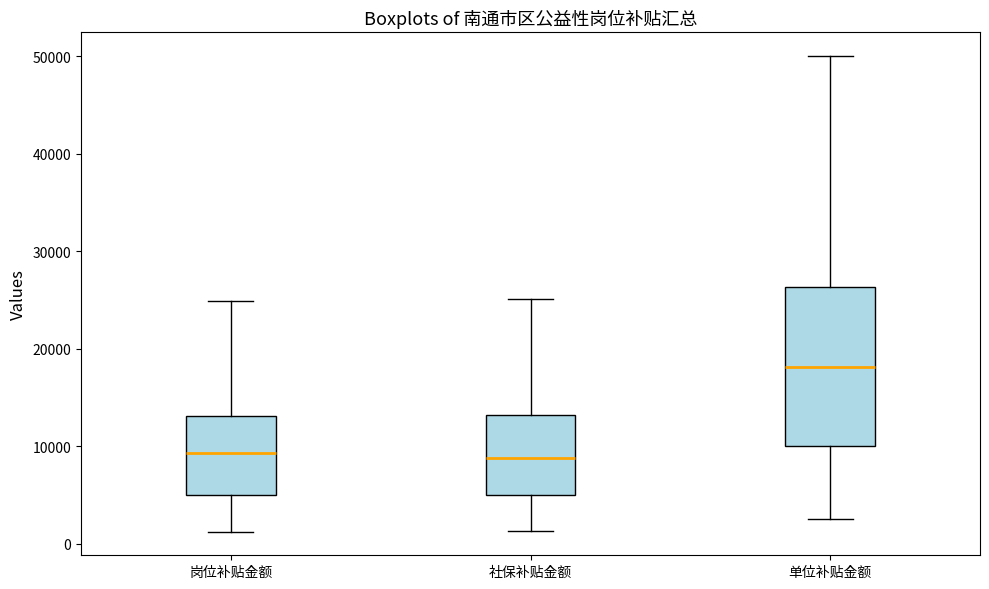

Reading left to right, transcribe this box plot: for each box, give where its median line is, the range the box spans, and where its two whiskers end, as read against the y-axis. The values are not printed on the chart, so give them approximately, as read against the axis.

岗位补贴金额: median 9000, box 5000 to 13000, whiskers 1000 to 25000
社保补贴金额: median 9000, box 5000 to 13000, whiskers 1000 to 25000
单位补贴金额: median 18000, box 10000 to 26000, whiskers 2000 to 50000